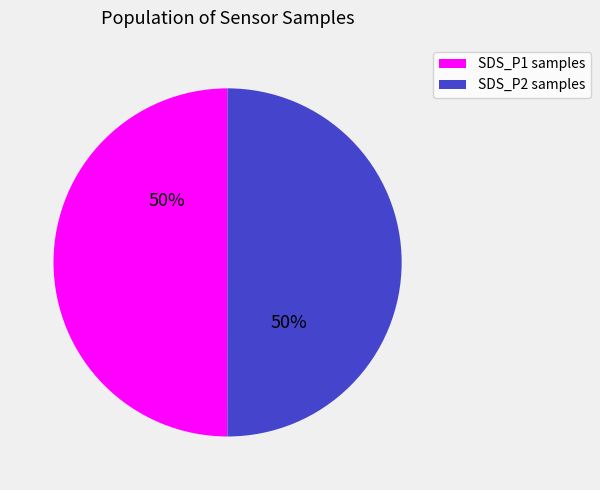

To the nearest percent, what percentage of the pie is SDS_P1 samples?

50%